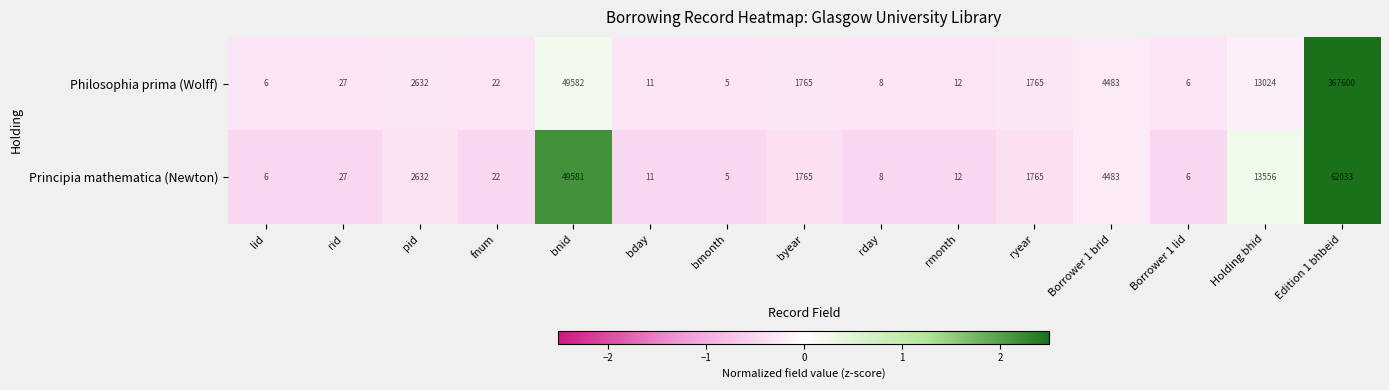

Reading right to left, what are all the values shown in this chart?

Philosophia prima (Wolff): 367600	13024	6	4483	1765	12	8	1765	5	11	49582	22	2632	27	6
Principia mathematica (Newton): 62033	13556	6	4483	1765	12	8	1765	5	11	49581	22	2632	27	6